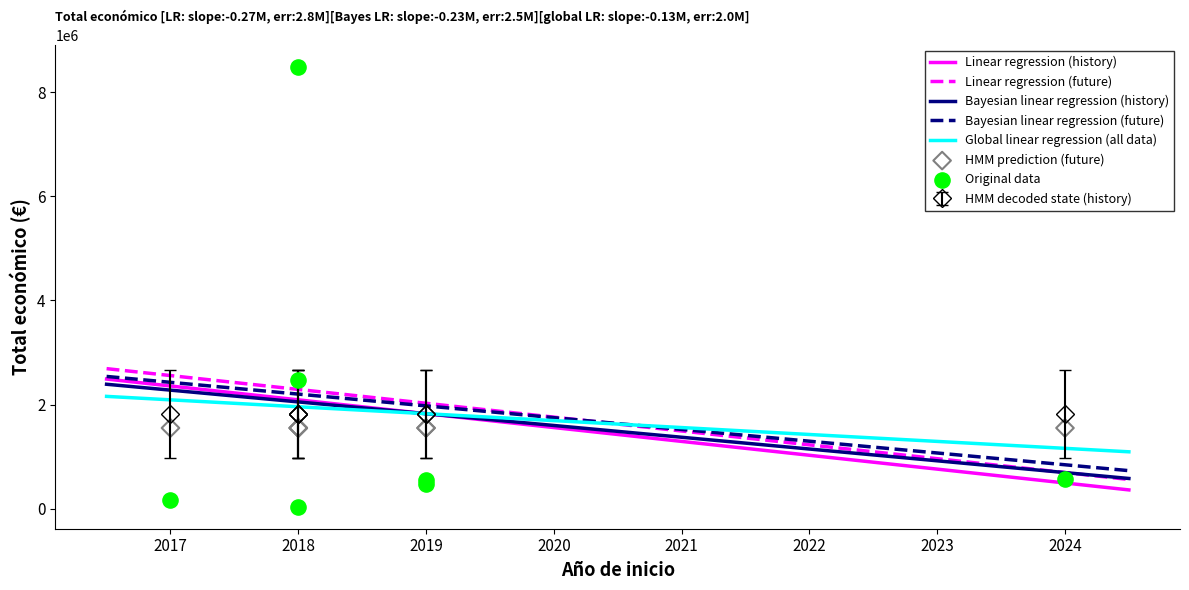

What is the change in value from 2018 to 2018?

-8442154